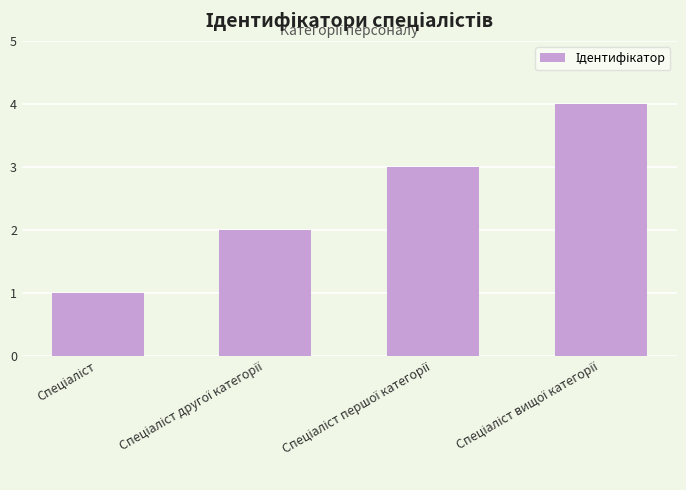

What is the sum of all values?

10